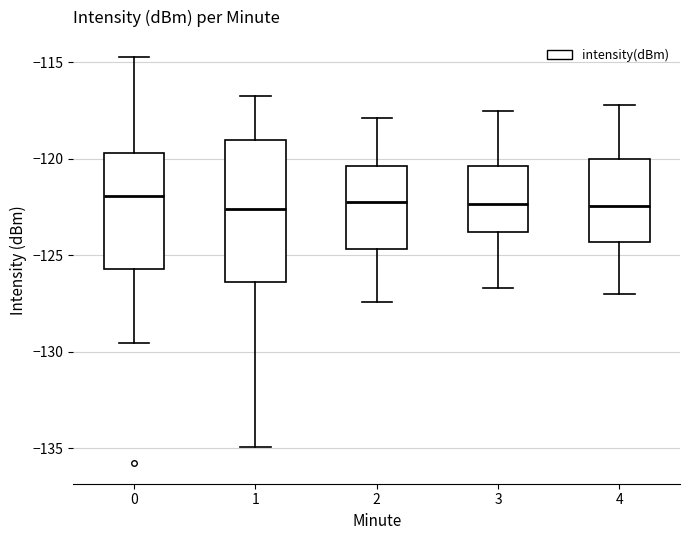

Reading left to right, transcribe this box plot: for each box, give where its median line is, the range the box spans, and where its two whiskers end, as read against the y-axis. The values are not printed on the chart, so give them approximately, as read against the axis.

0: median -122.0, box -125.5 to -119.5, whiskers -129.5 to -114.5
1: median -122.5, box -126.5 to -119.0, whiskers -135.0 to -117.0
2: median -122.0, box -124.5 to -120.5, whiskers -127.5 to -118.0
3: median -122.5, box -124.0 to -120.5, whiskers -126.5 to -117.5
4: median -122.5, box -124.5 to -120.0, whiskers -127.0 to -117.0